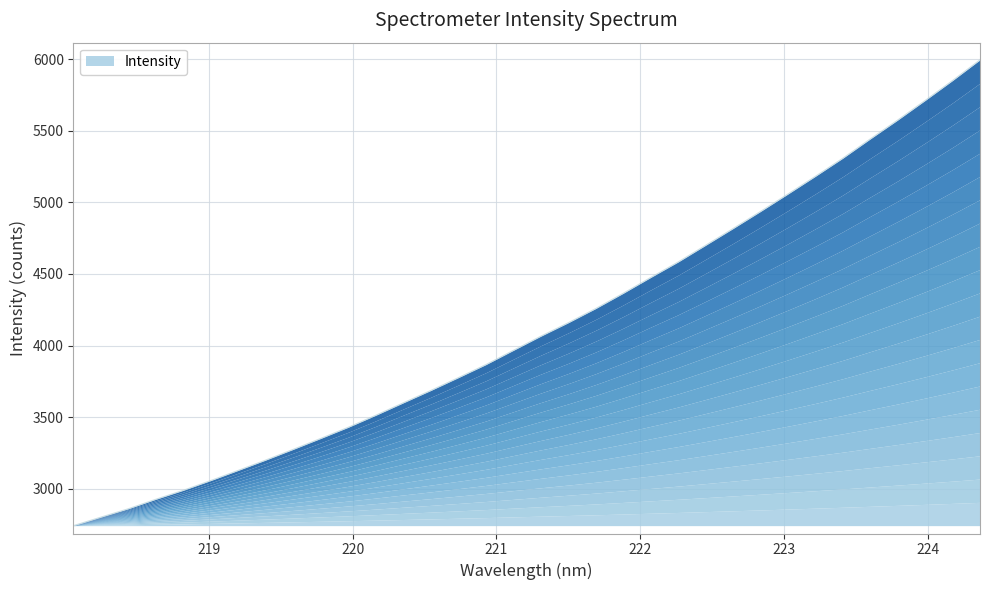

How many values exceed 4065?

17